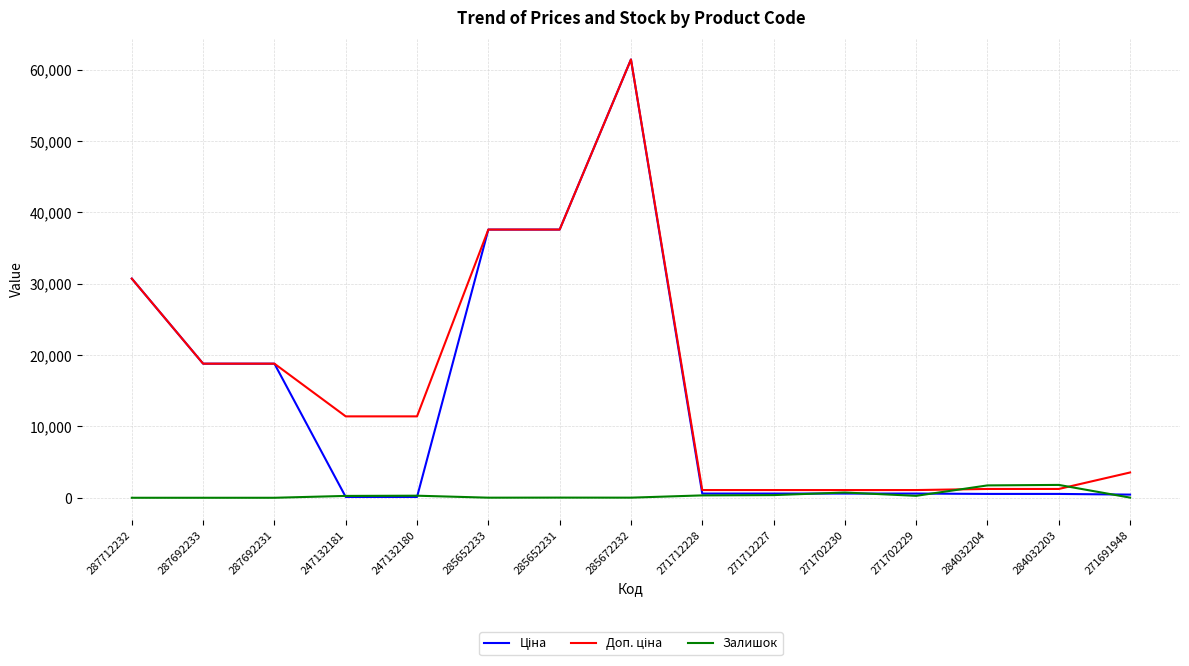

What is the maximum value shown in the chart?

61434.3